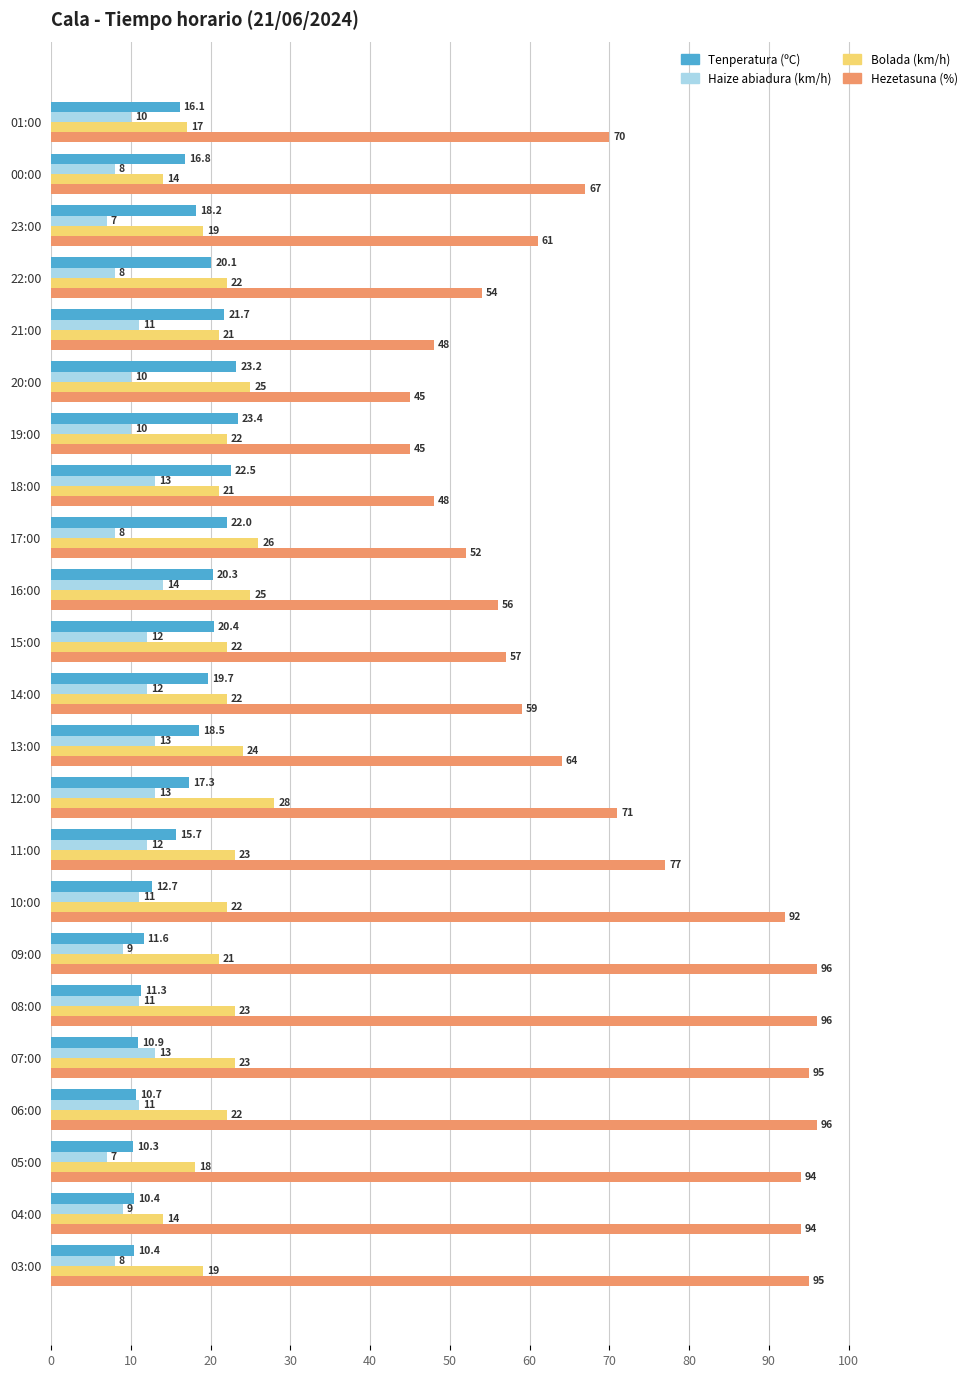

True or false: Hezetasuna (%) has a value of 151.7 at 09:00.

False